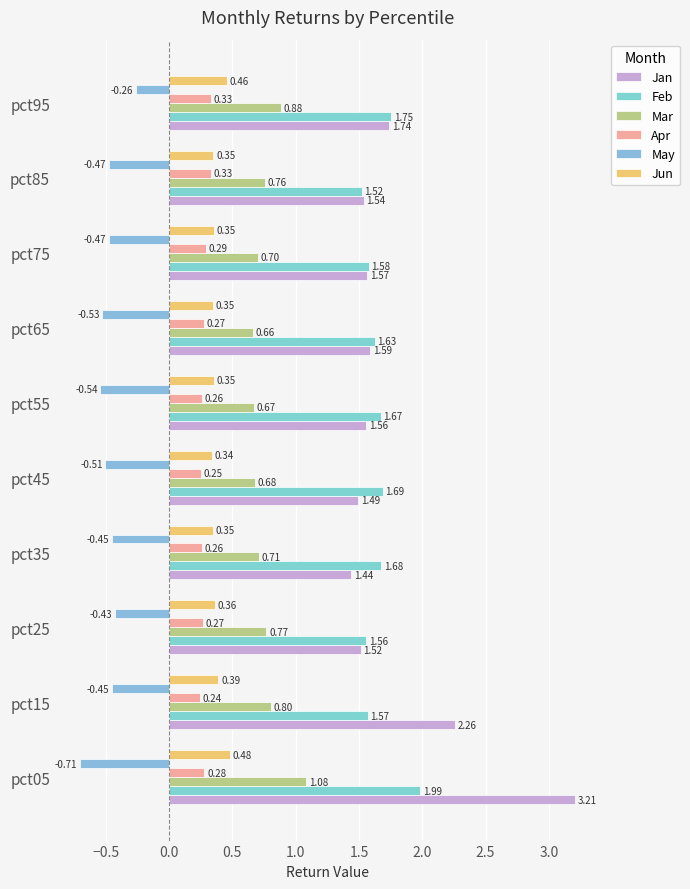

How many distinct data groups are displayed?

6